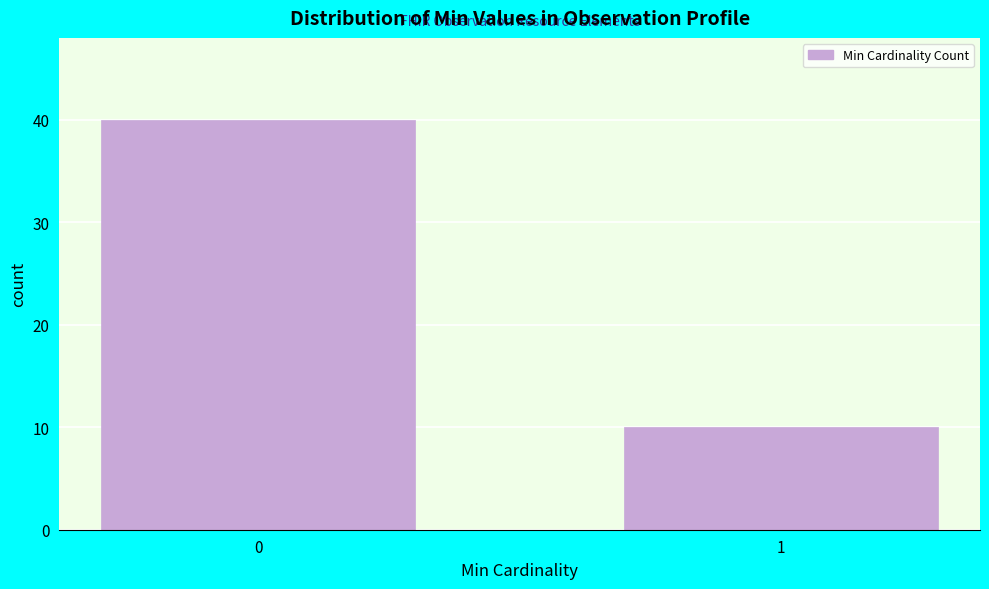

Reading right to left, extract all data points from this chart.

10	40